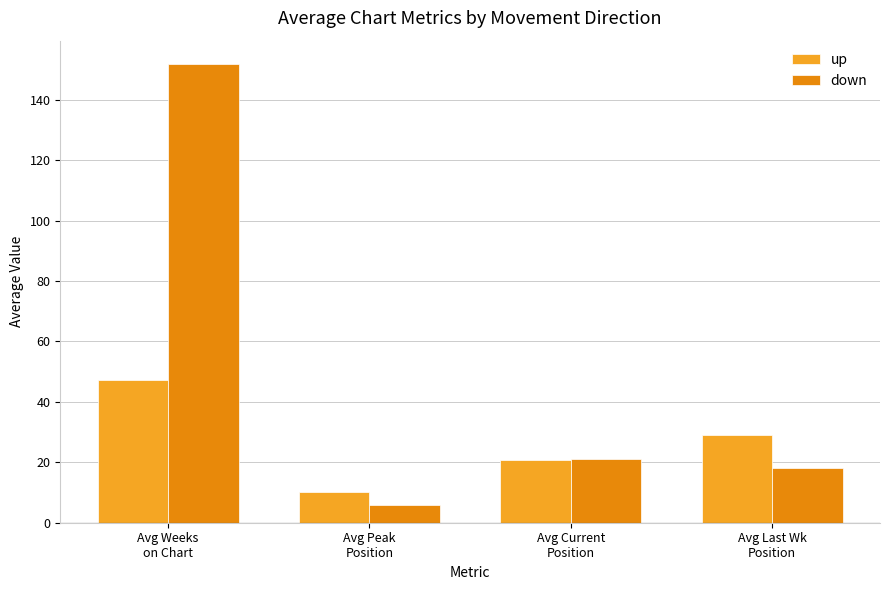

What is the value of the down bar at the 4th from the left?

18.1